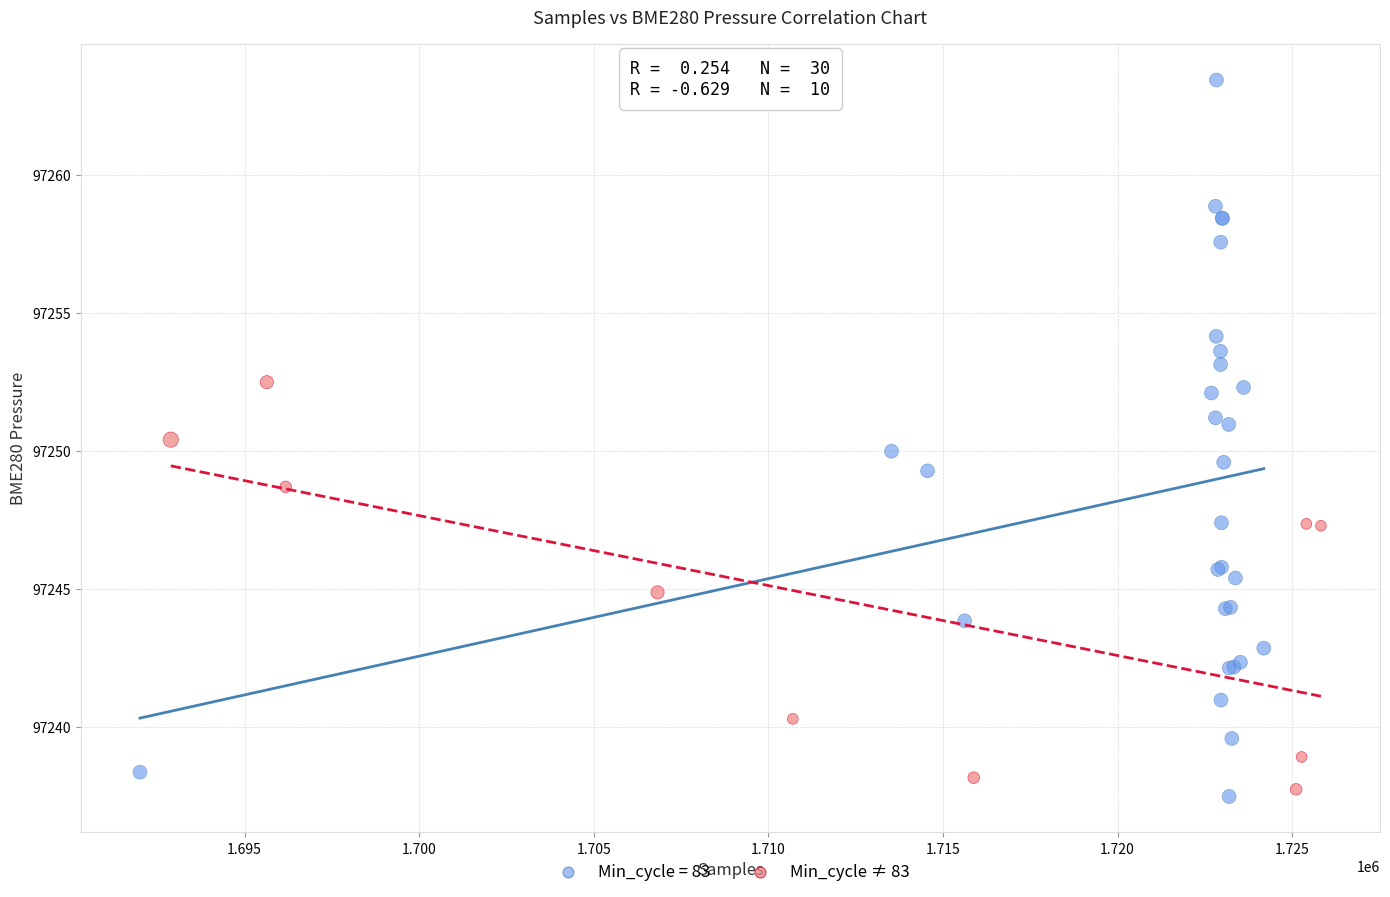

Which series reaches the maximum Y coordinate?

Min_cycle = 83